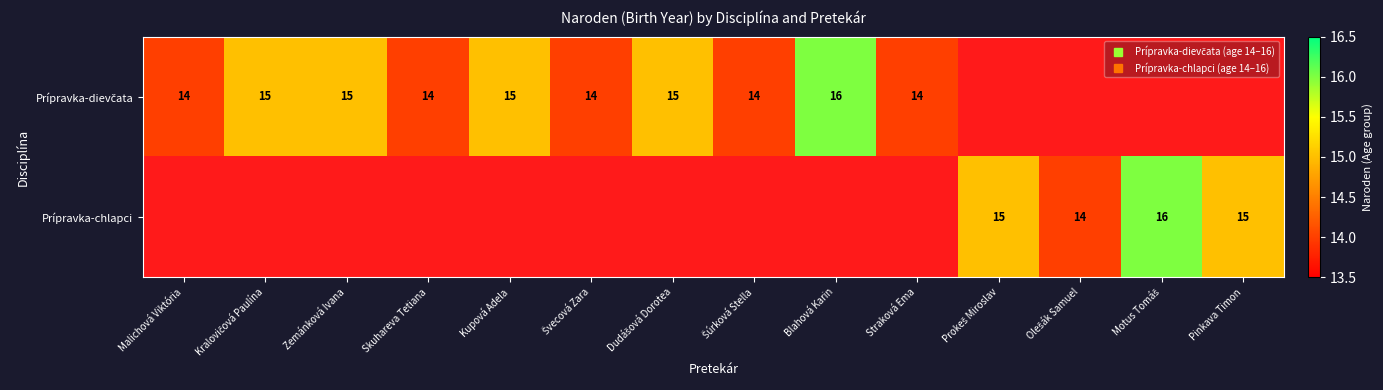

List the series in order of their overall mean, highest first.

Prípravka-dievčata, Prípravka-chlapci